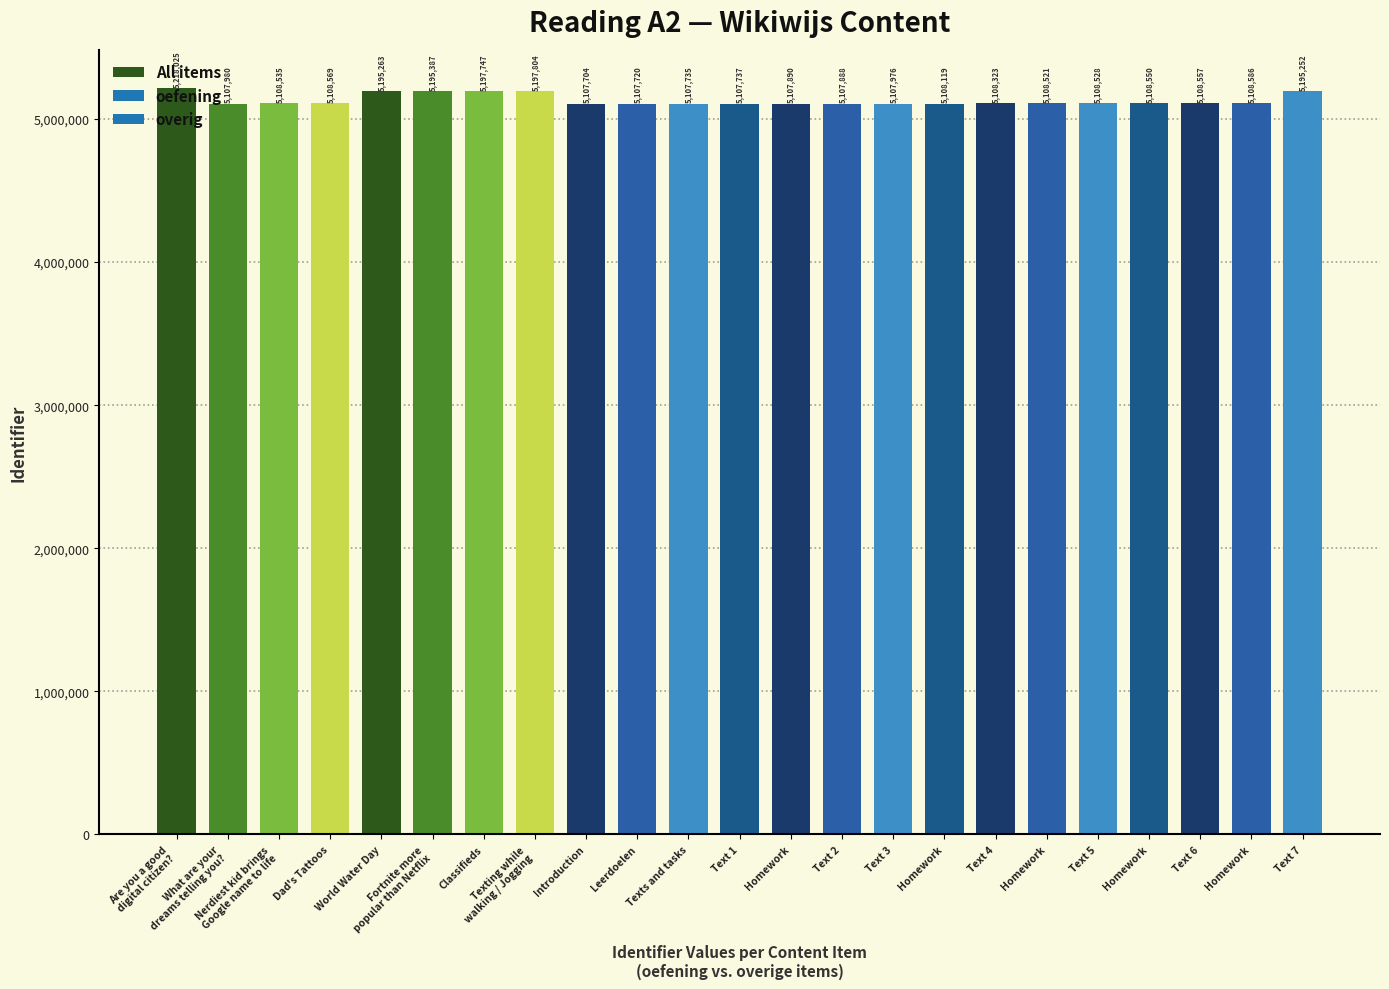

Reading left to right, what are all the values shown in this chart?

Are you a good
digital citizen?=5218025	What are your
dreams telling you?=5107980	Nerdiest kid brings
Google name to life=5108535	Dad's Tattoos=5108569	World Water Day=5195263	Fortnite more
popular than Netflix=5195387	Classifieds=5197747	Texting while
walking / Jogging=5197804	Introduction=5107704	Leerdoelen=5107720	Texts and tasks=5107735	Text 1=5107737	Homework=5107890	Text 2=5107888	Text 3=5107976	Homework=5108119	Text 4=5108323	Homework=5108521	Text 5=5108528	Homework=5108550	Text 6=5108557	Homework=5108586	Text 7=5195252